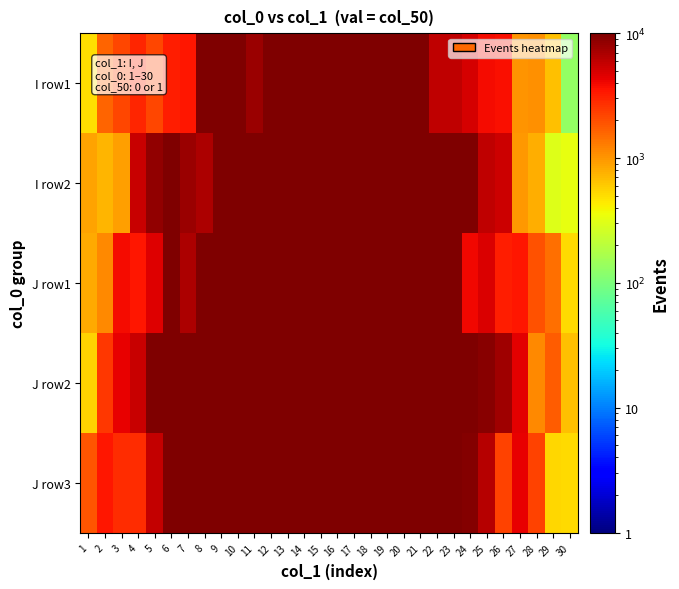

Which series has the largest range (max minus min)?

I row1